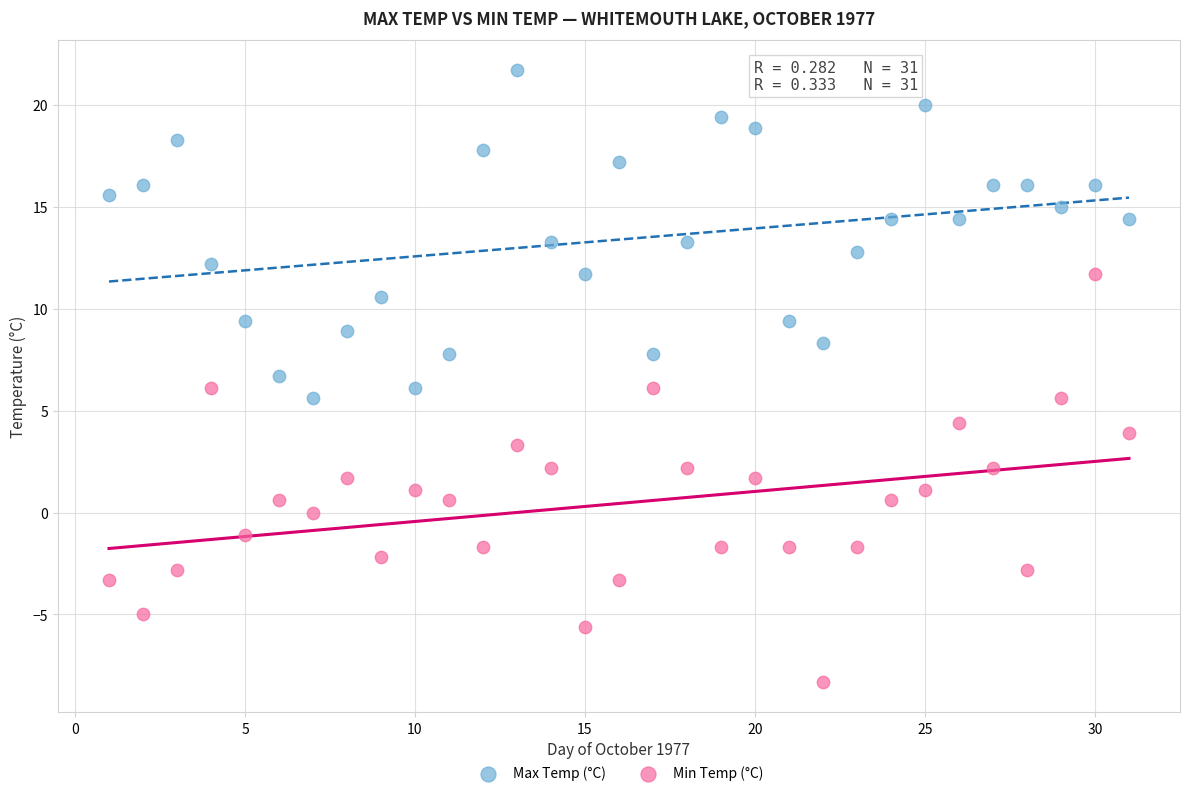

Across all data points, what is the range of X values (max minus min)?

30.0